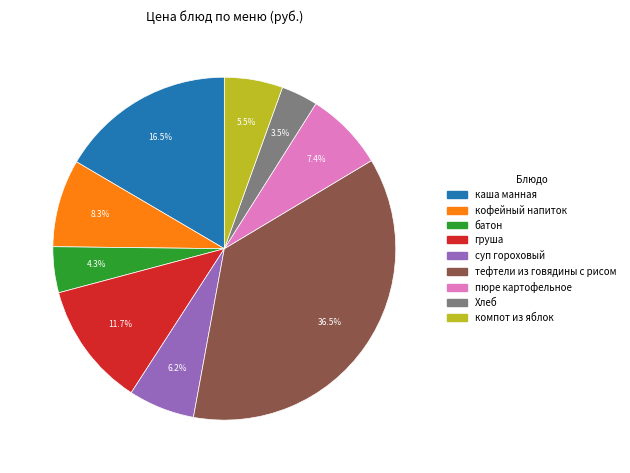

Is there a majority slice in this chart?

No